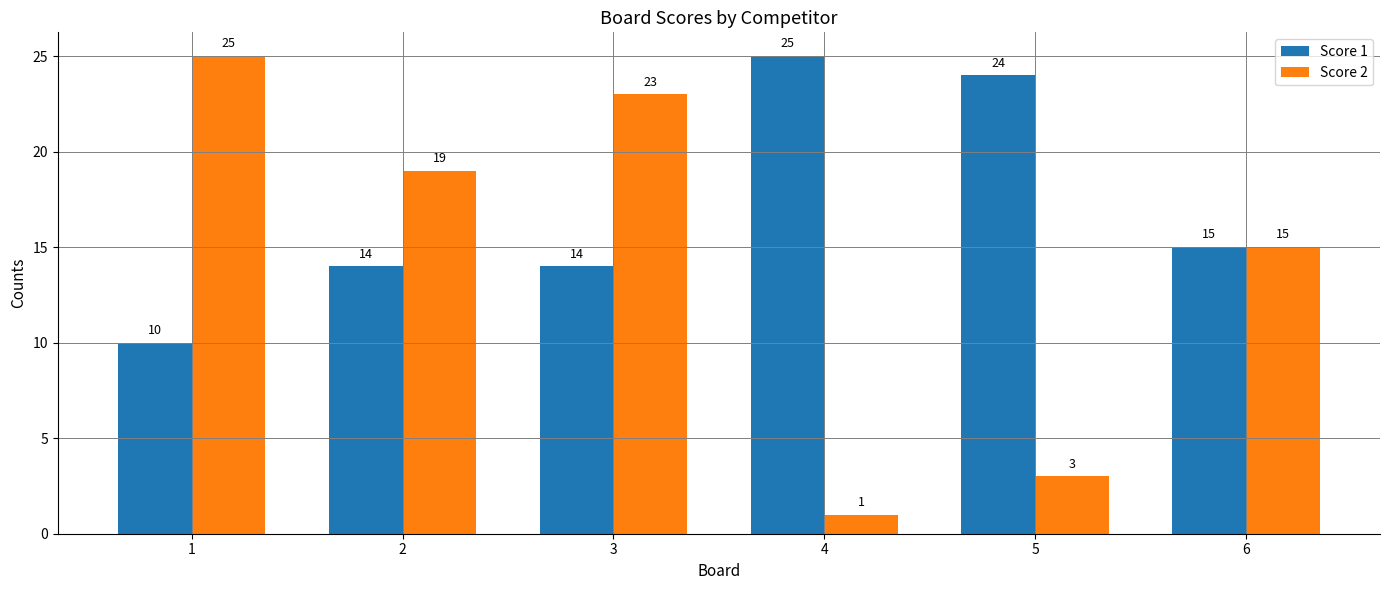

What is the value of the Score 2 bar at the 1st from the left?

25